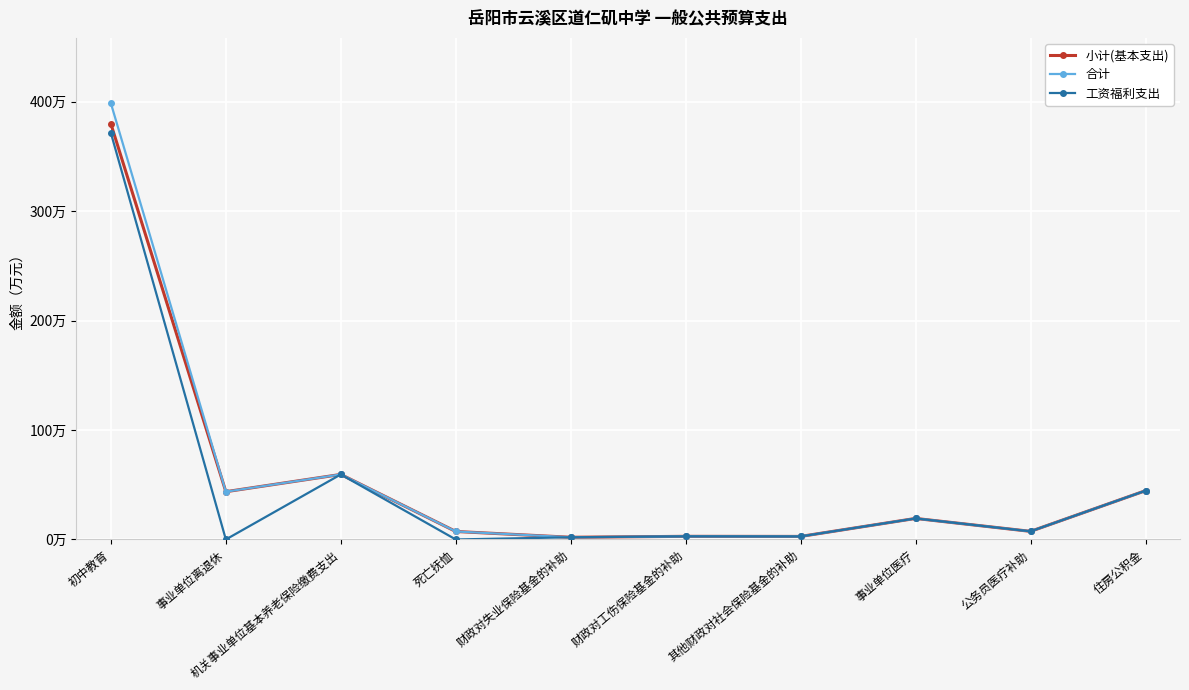

At which category is the sum across all series the highest?

初中教育